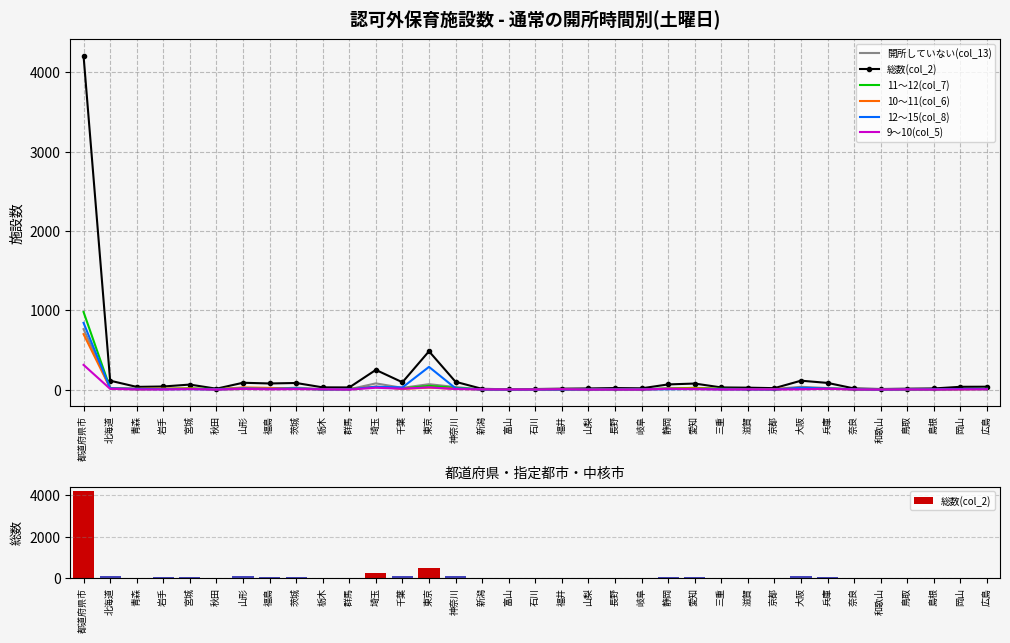

Where is 11～12(col_7) nearest to the value 489?

東京